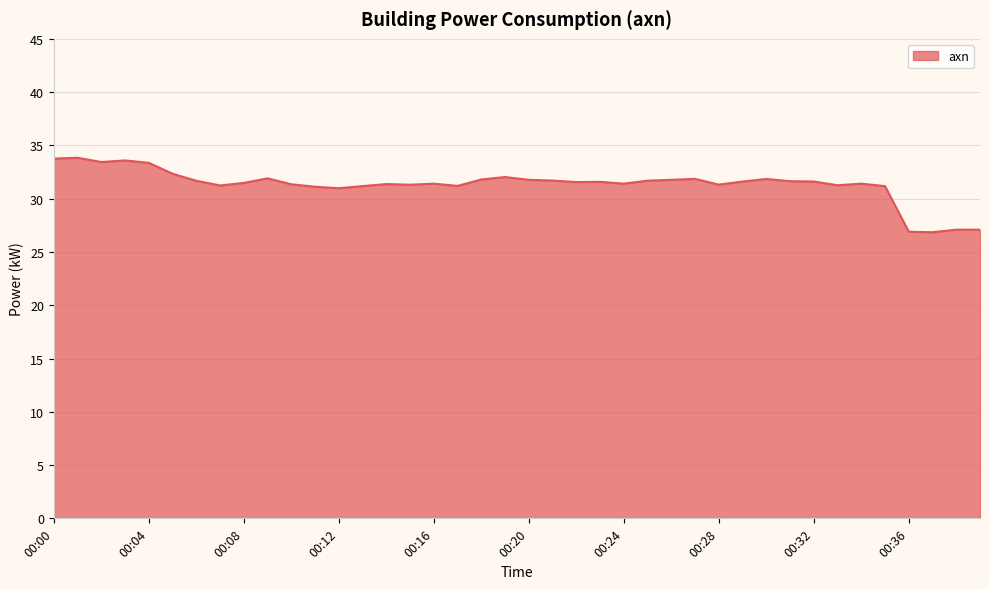

What is the maximum value shown in the chart?

33.8